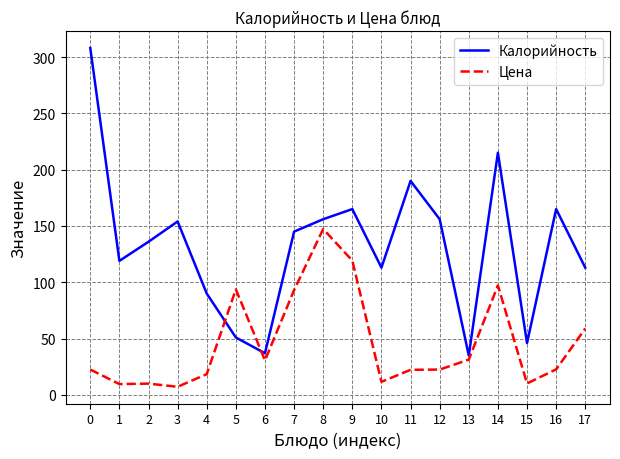

Where do Калорийность and Цена first cross each other?

4 and 5